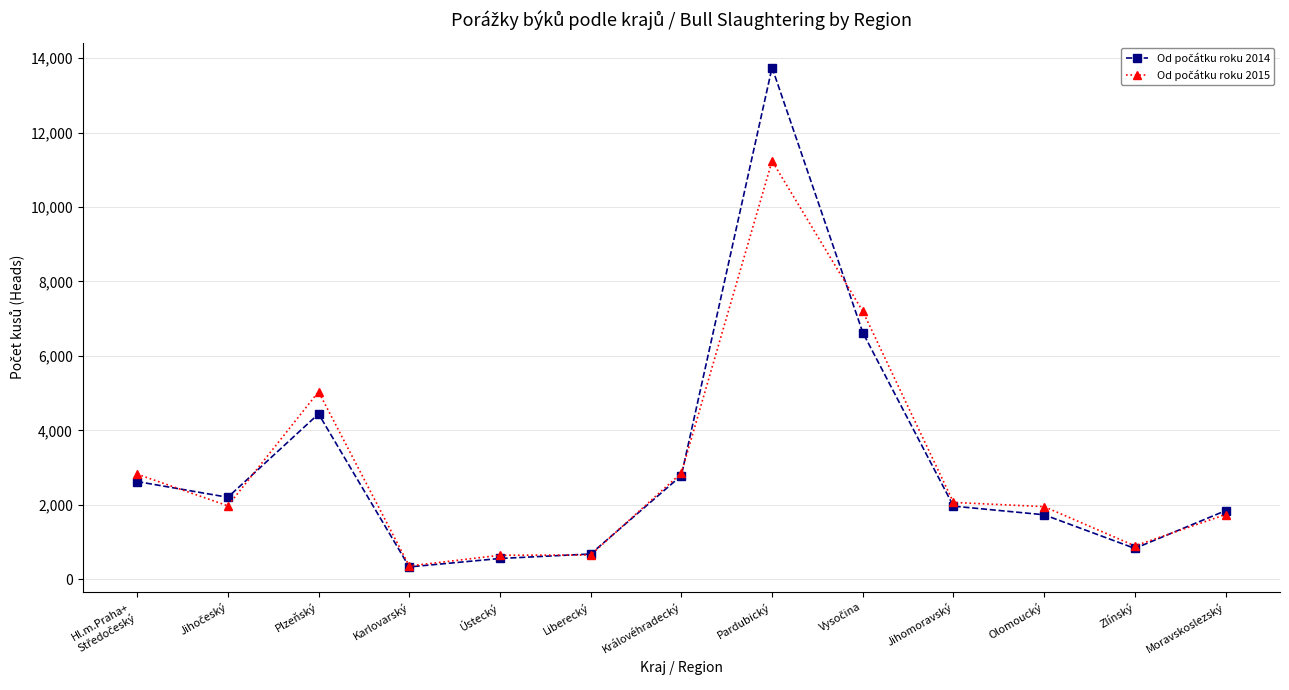

What is the smallest value displayed?

333